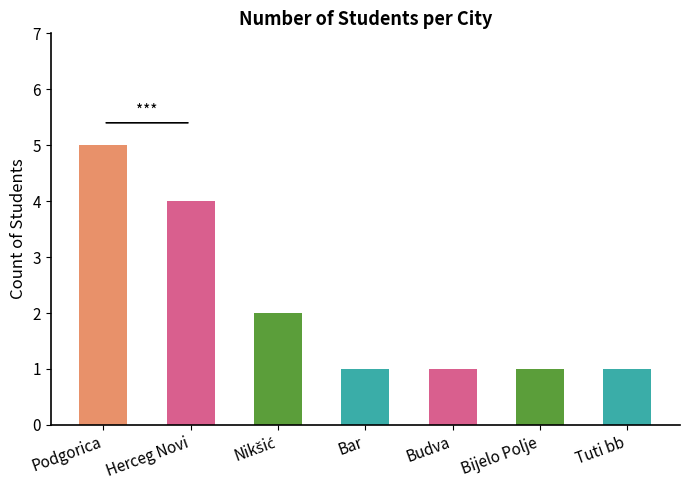

Are the bars grouped side by side (vs. stacked)?

No